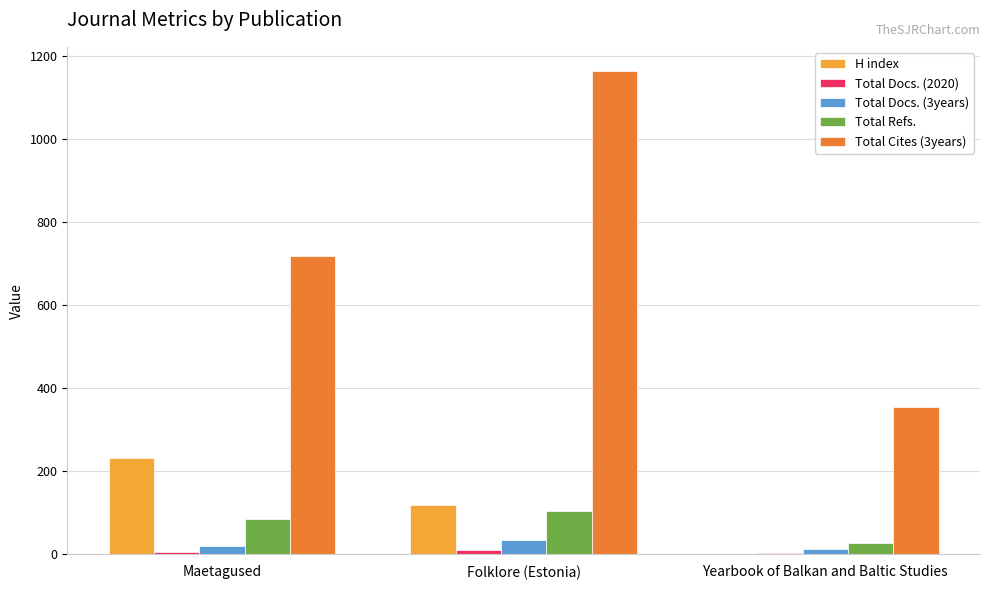

True or false: Total Docs. (3years) has a value of 35 at Folklore (Estonia).

True